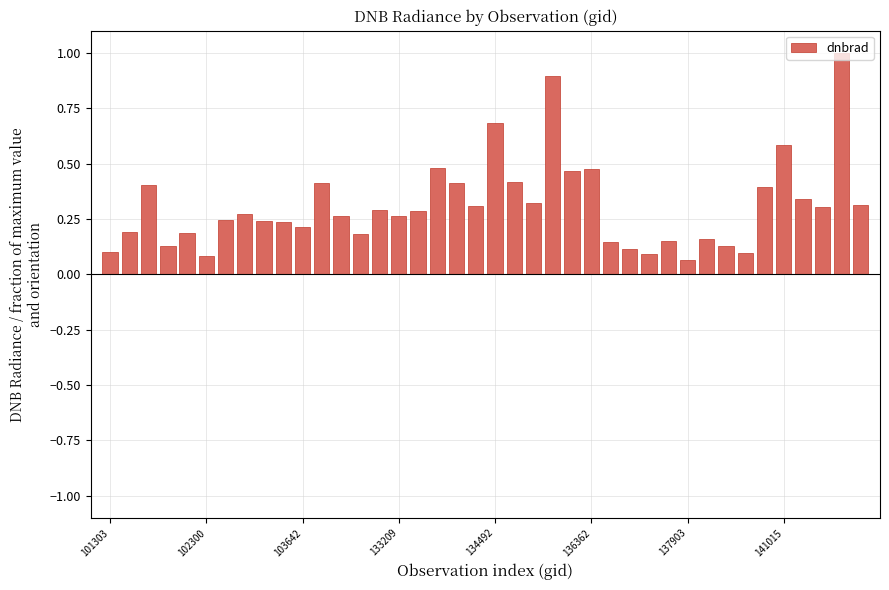

What is the difference between the maximum and second lowest values?

0.9